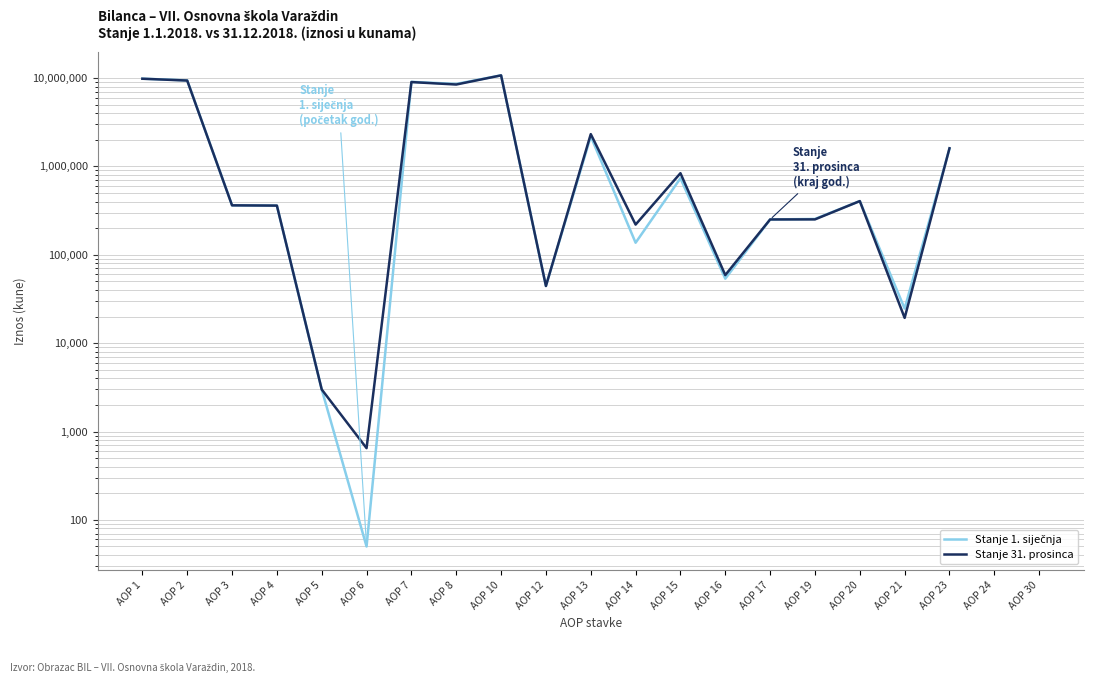

At AOP 12, list the series in order from smallest to largest.

Stanje 1. siječnja, Stanje 31. prosinca